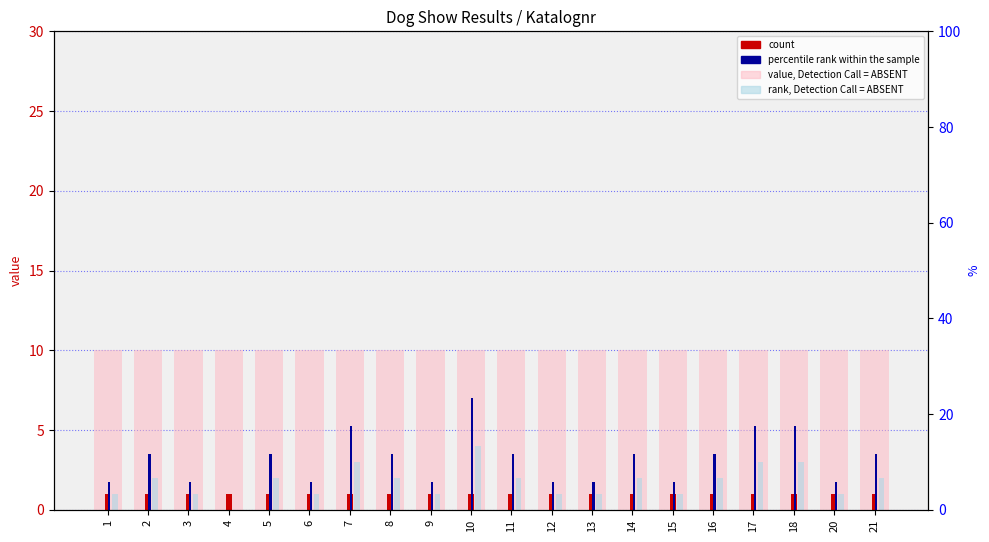

How many series are shown in this chart?

4